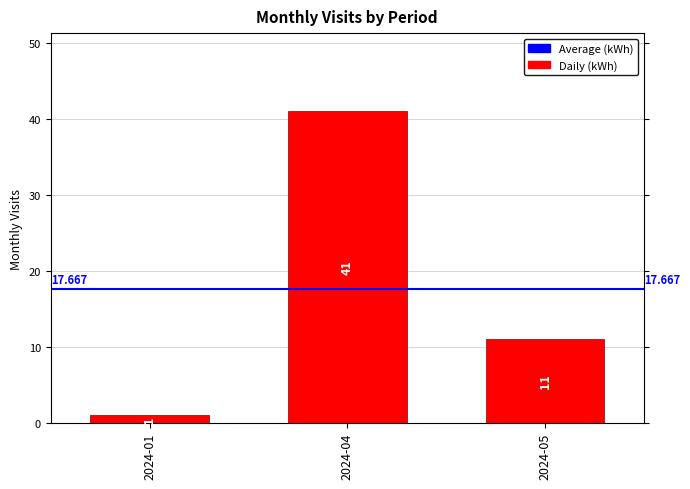

Which category has the highest value across all series?

2024-04